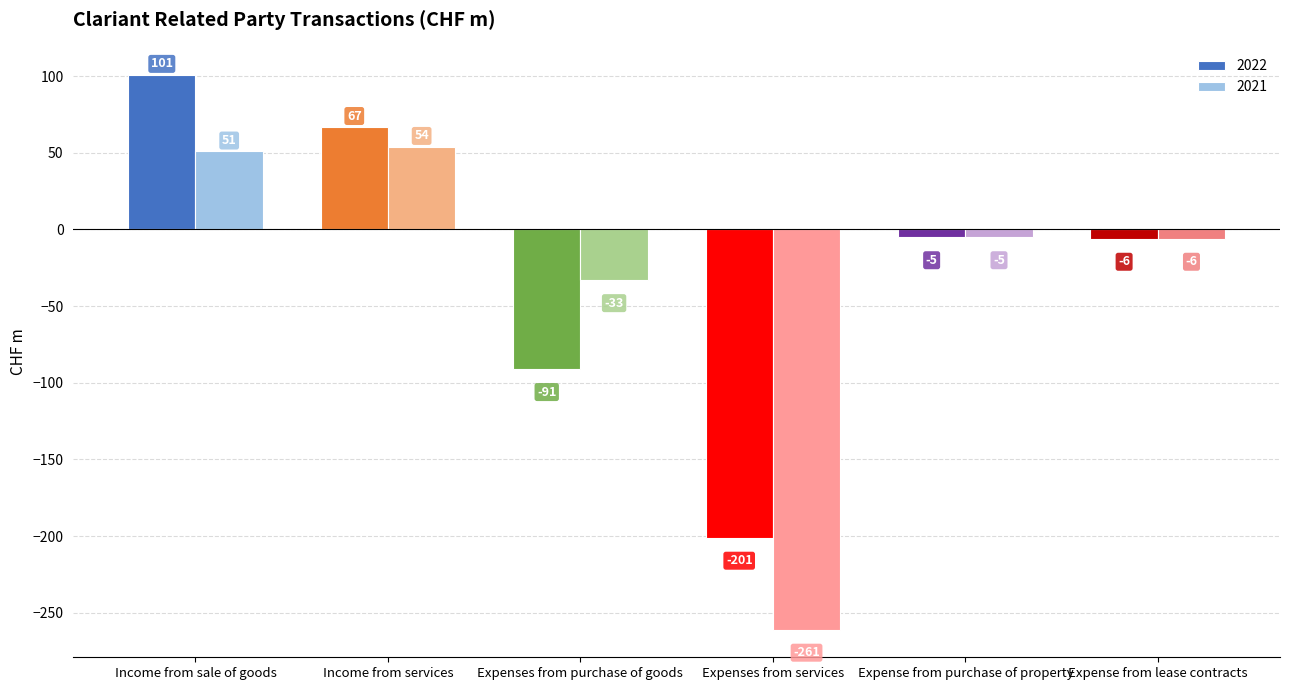

Which label corresponds to the smallest value in the chart?

Expenses from services